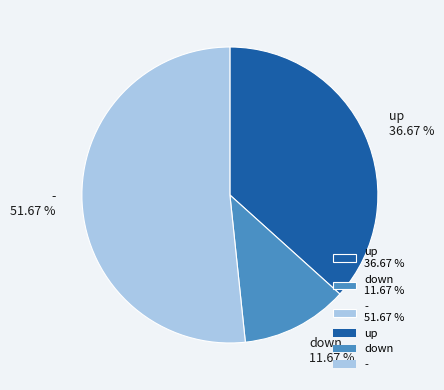

True or false: down accounts for 1% of the total.

False